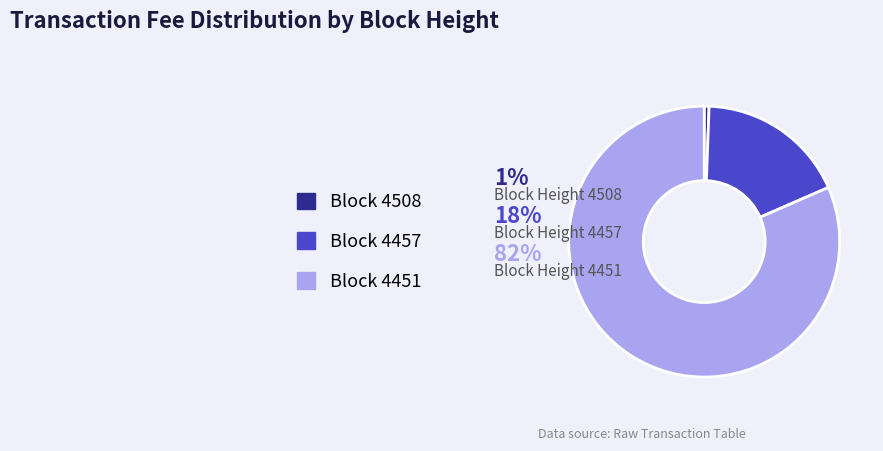

Does any single category account for the majority?

Yes